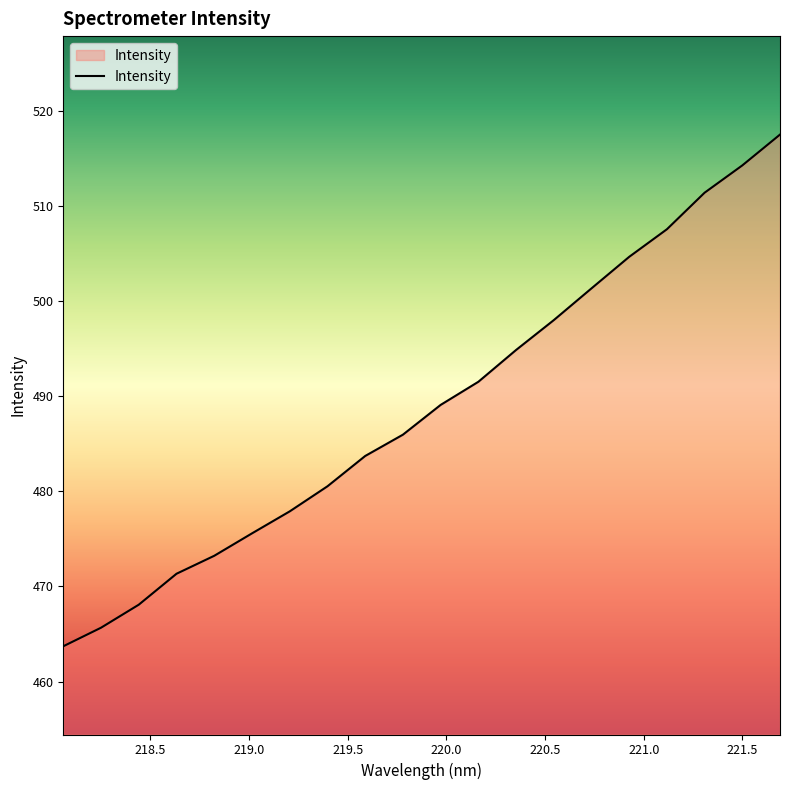

What is the greatest value displayed?

517.5